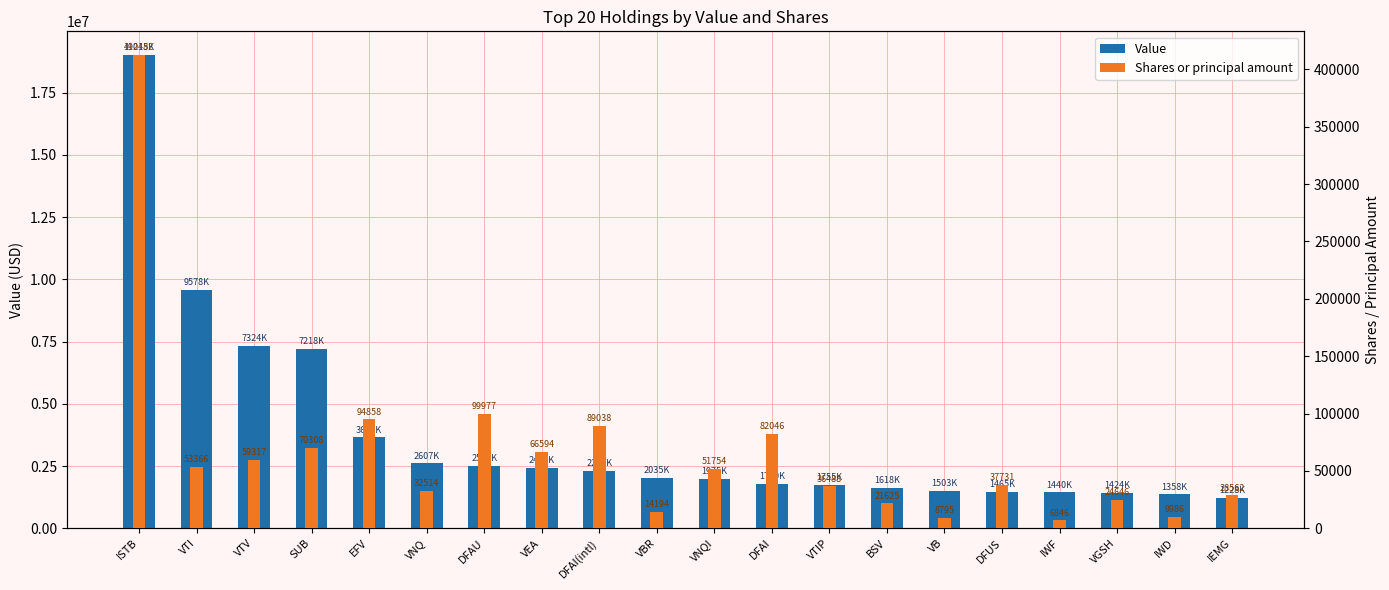

What is the spread (max minus min) of values at VGSH?

1399354